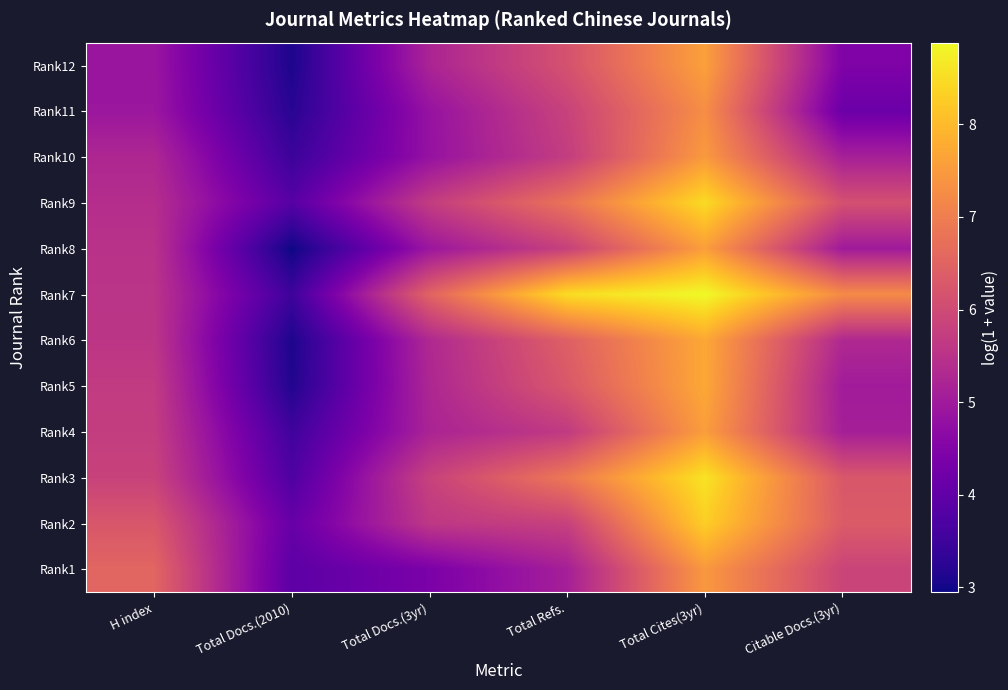

At how many categories does at least one series exceed 8?

2